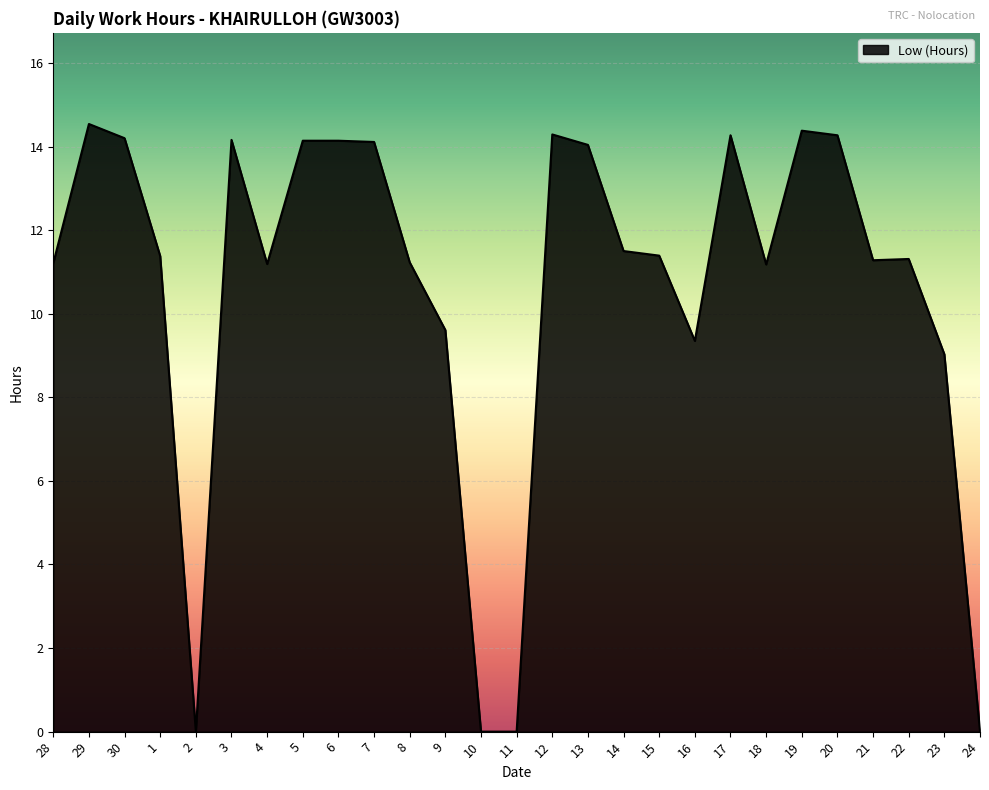

What is the difference between the values at 21 and 24?

11.3